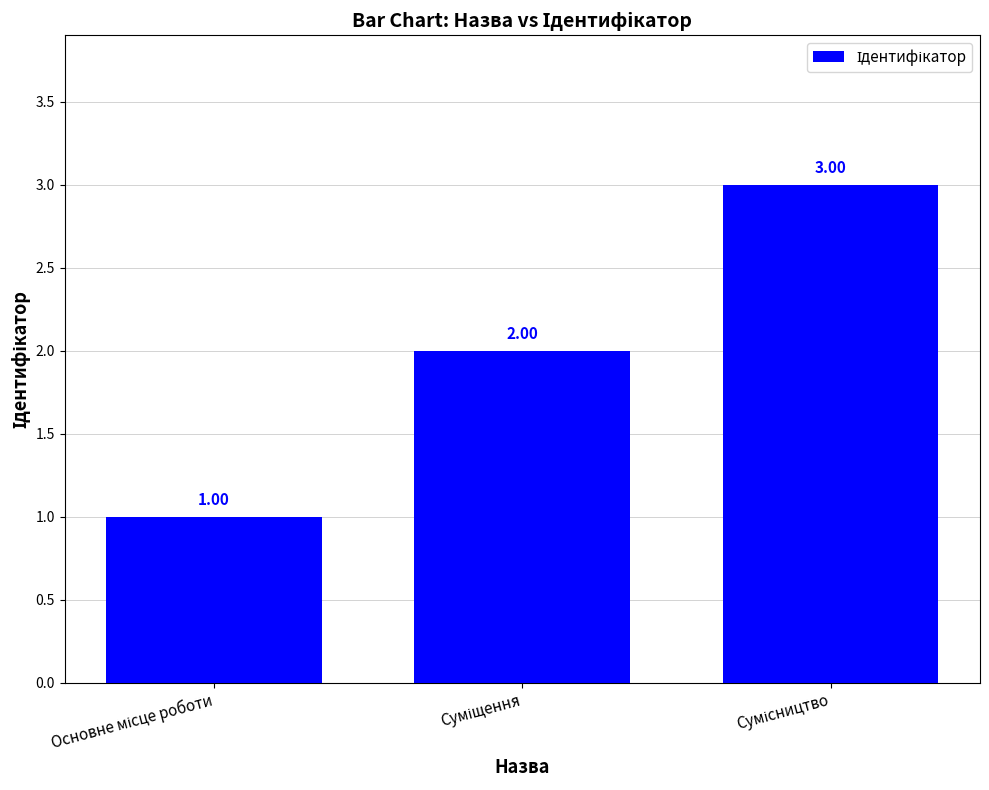

At which label does the data first exceed 2?

Сумісництво